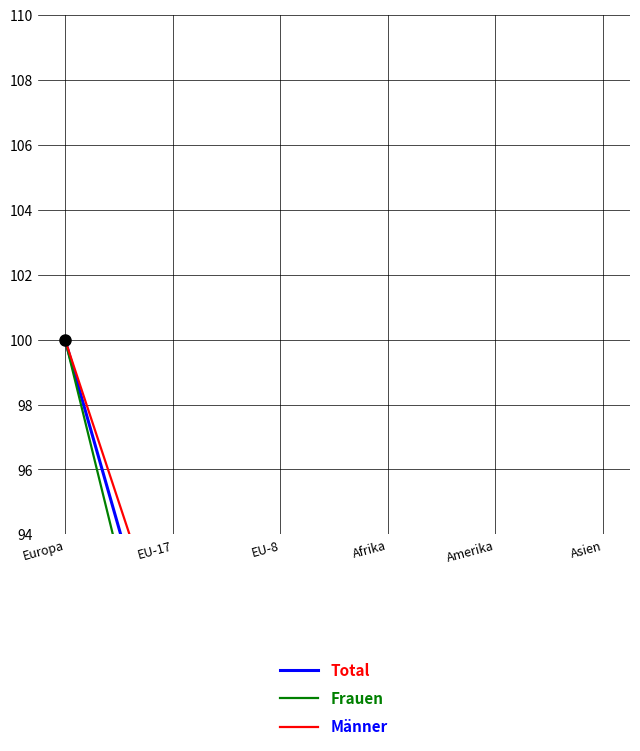

What is the sum of the Frauen values at Asien and EU-8?

8.0